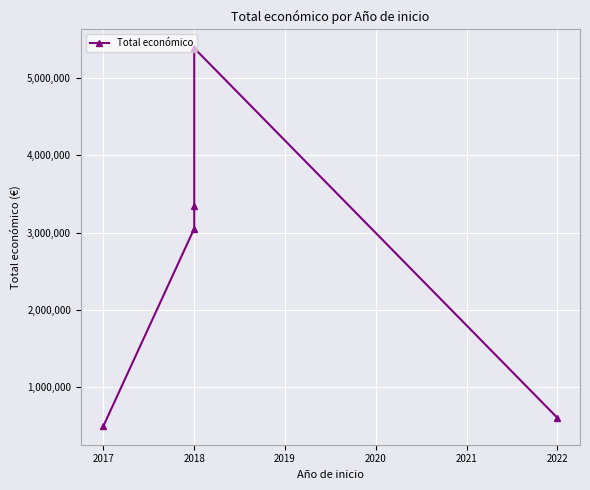

What is the value of the 1st point from the left?

494256